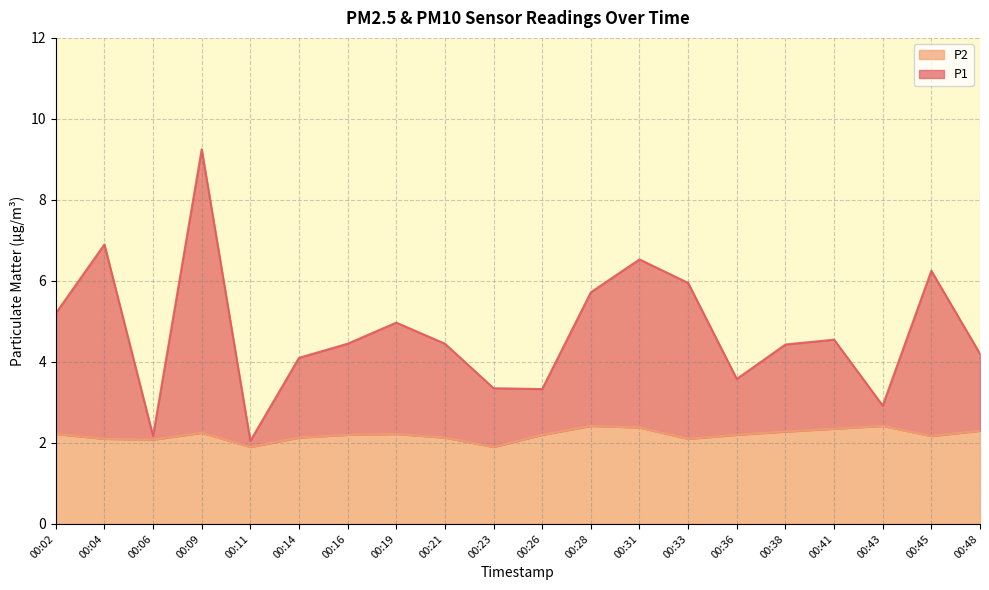

True or false: P2 and P1 intersect in this chart.

False